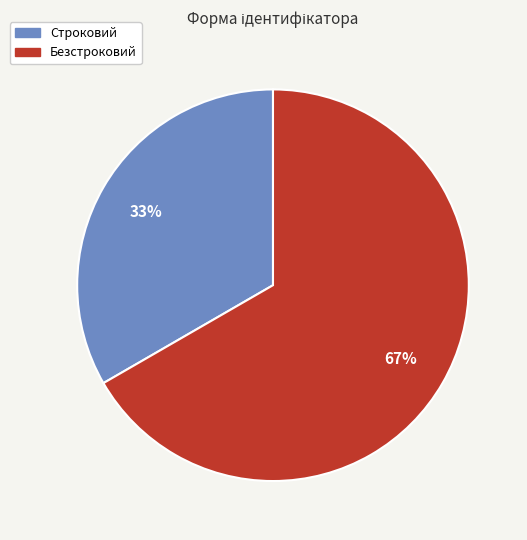

Is the sum of Строковий and Безстроковий greater than half?

Yes